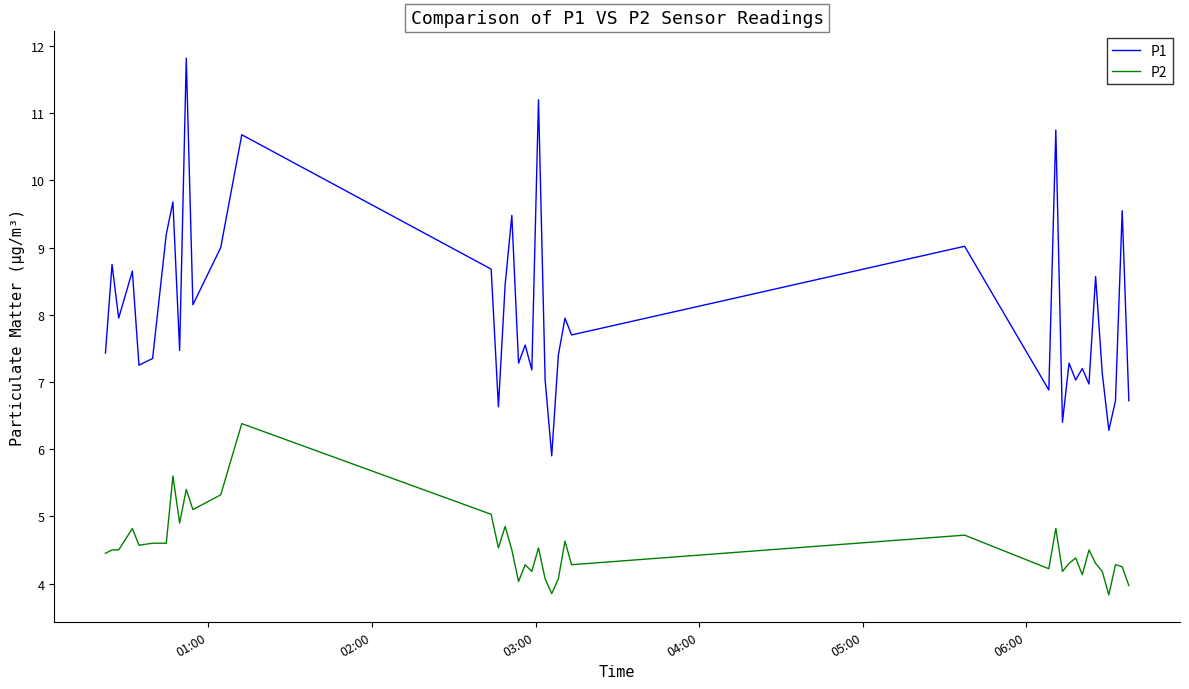

True or false: P2 and P1 cross at least once.

False